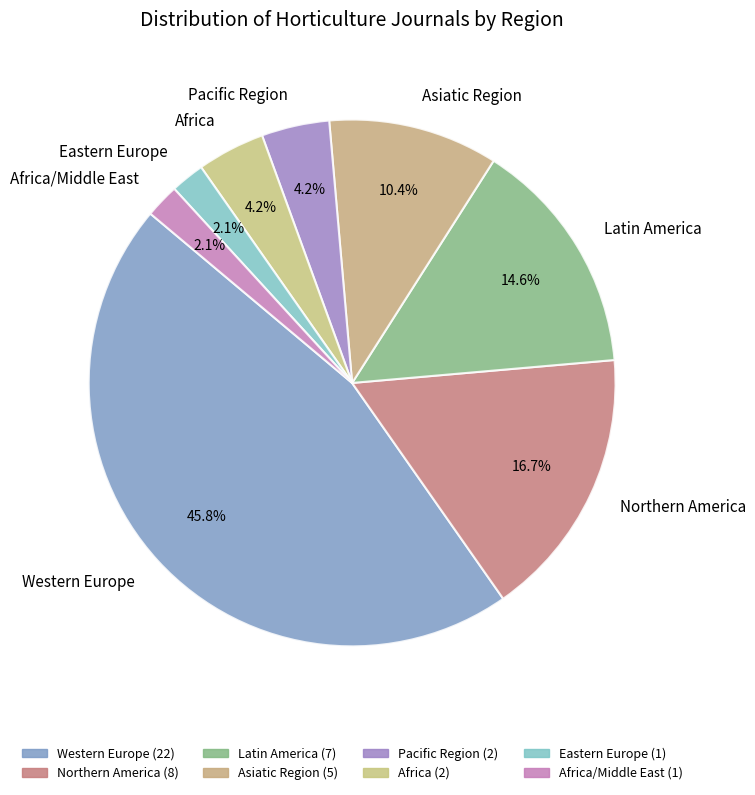

To the nearest percent, what portion does Asiatic Region represent?

10%